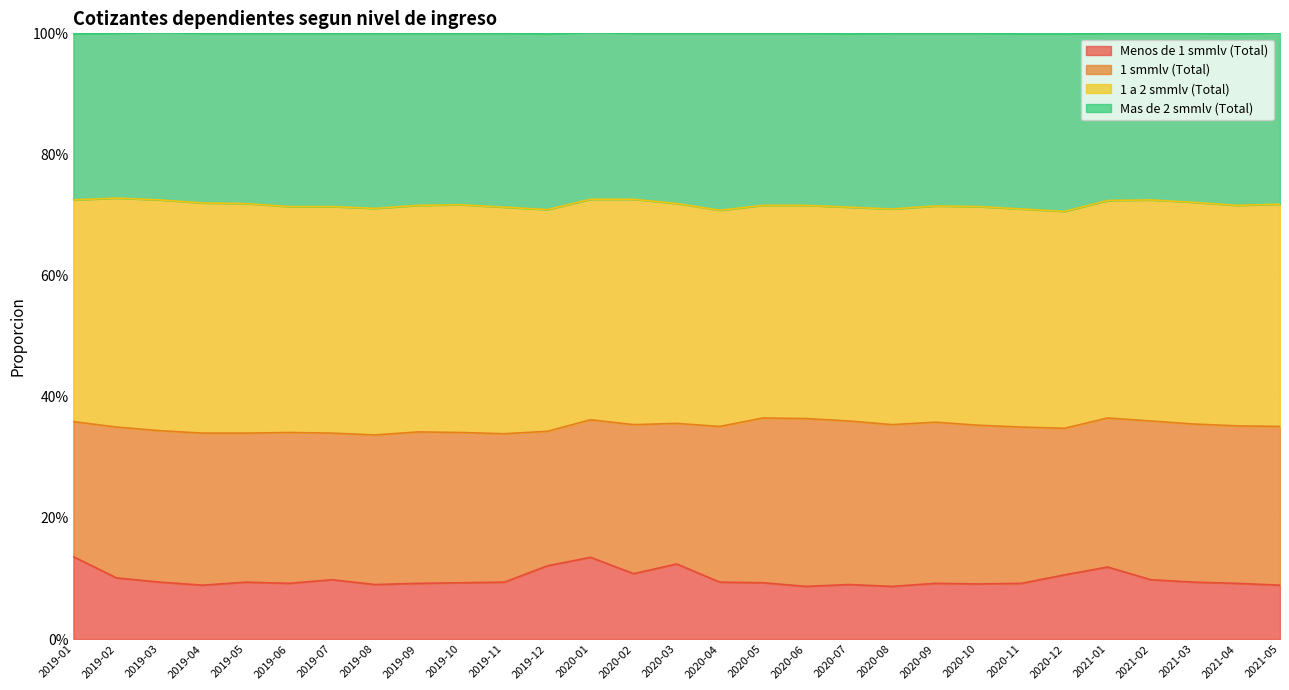

At which label does Menos de 1 smmlv (Total) reach its minimum?

2020-06